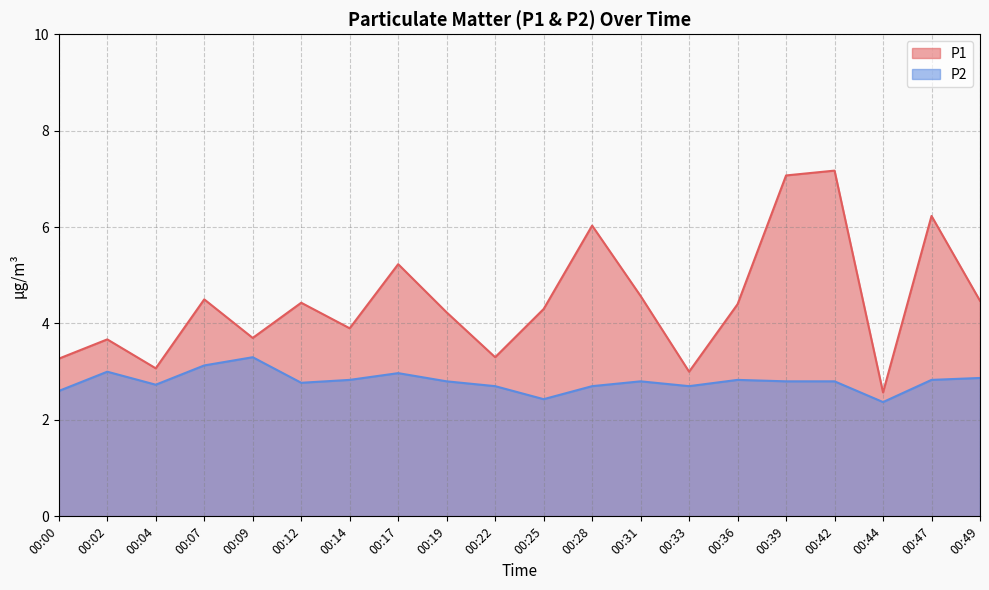

What is the difference between the maximum and minimum values in the P1 series?

4.6